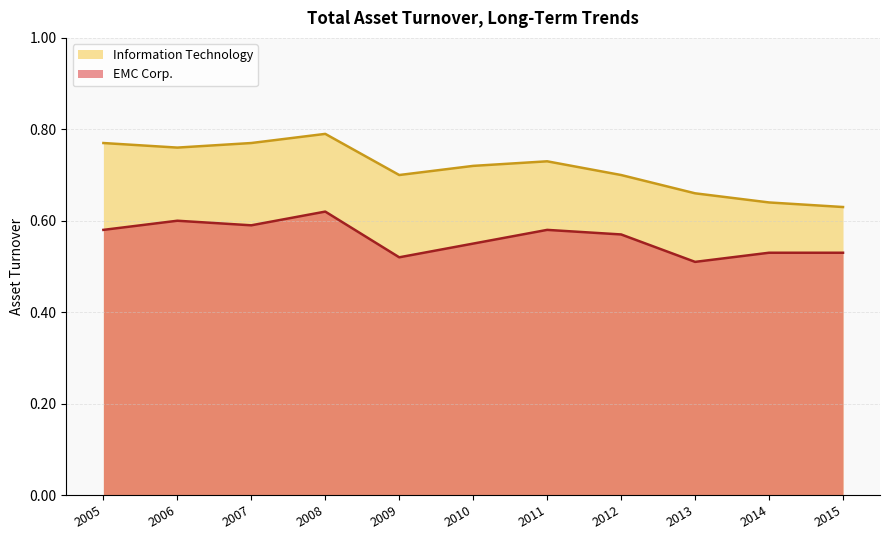

How many Information Technology values are between 0 and 1?

11